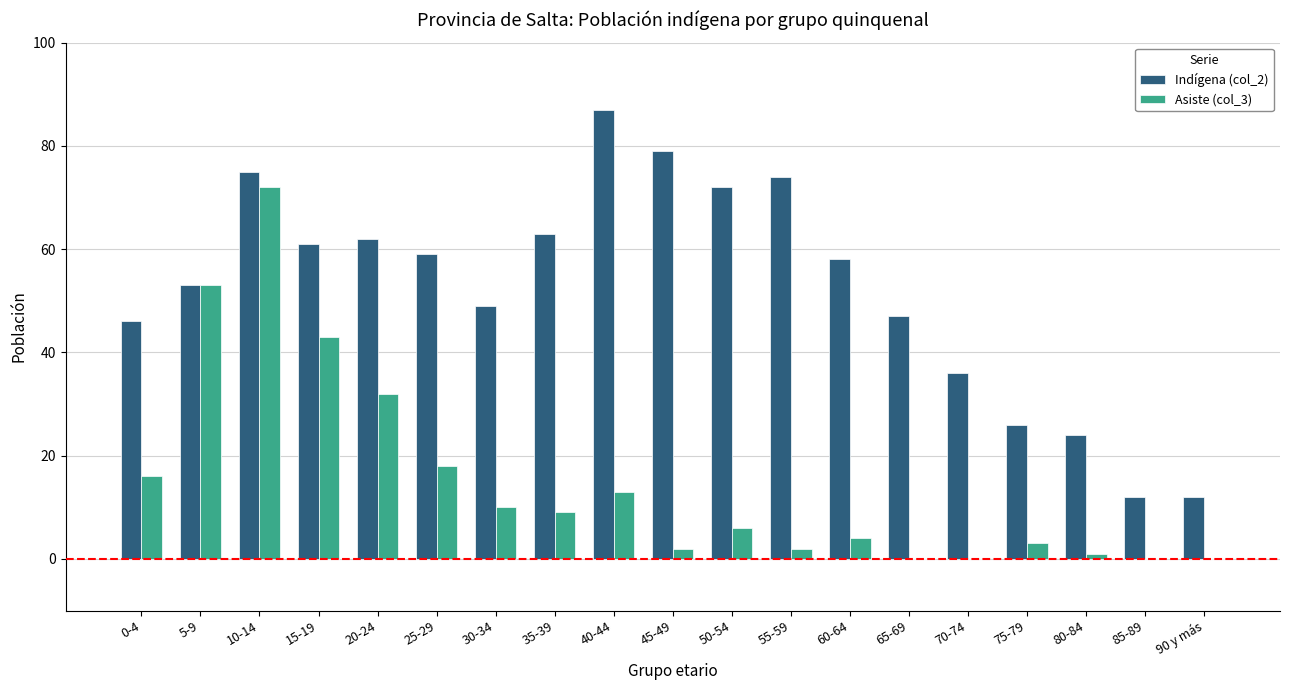

Is the value of Asiste (col_3) at 15-19 greater than the value of Indígena (col_2) at 20-24?

No